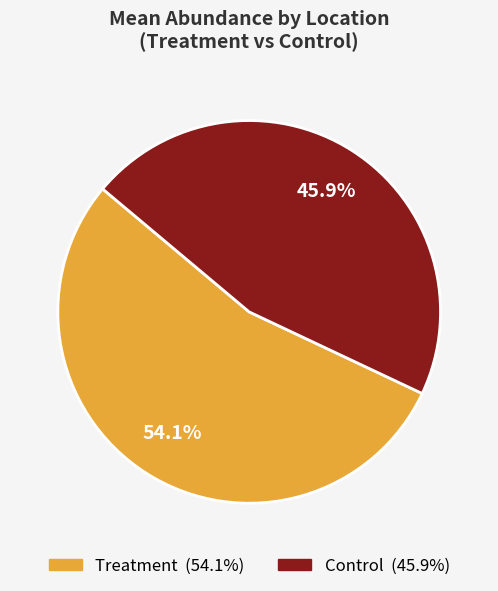

Does any single category account for the majority?

Yes